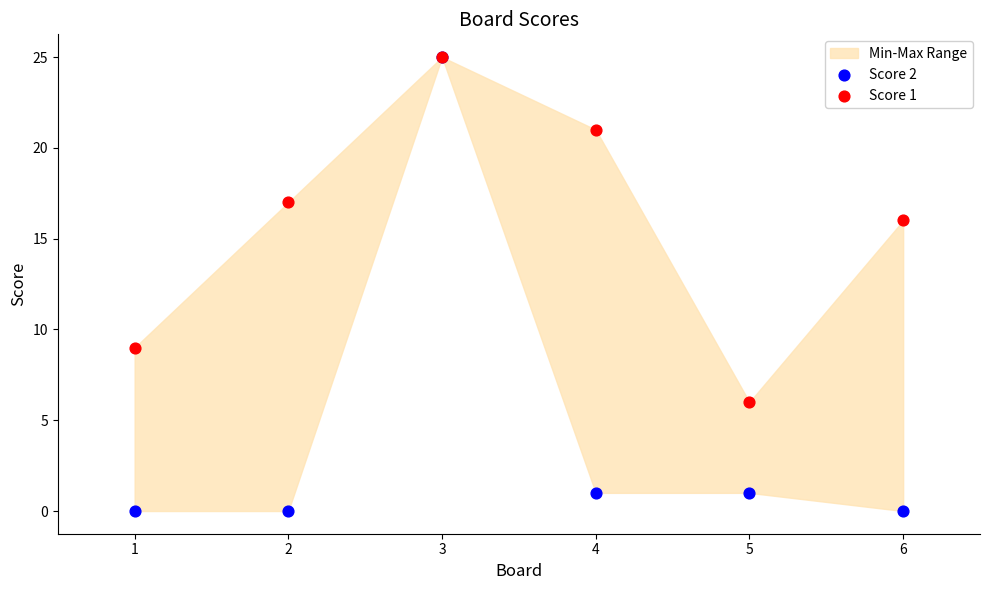

Across all series, what Y value is closest to 12?

9